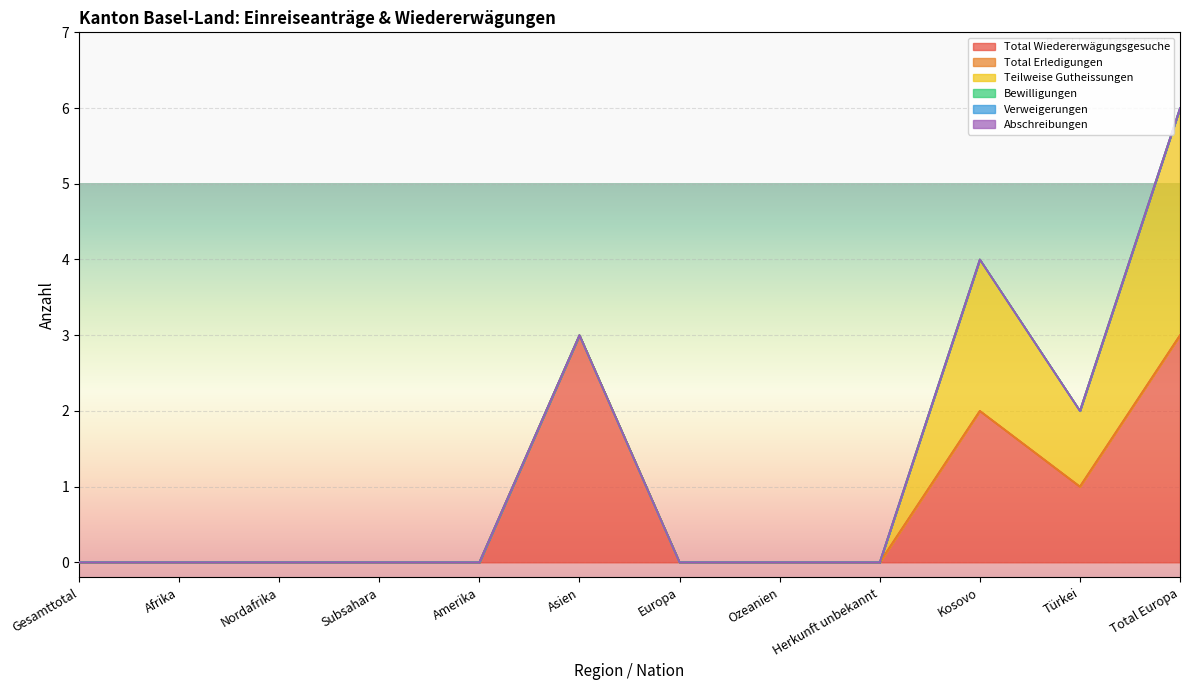

Reading left to right, what are all the values shown in this chart?

Total Wiedererwägungsgesuche: 0	0	0	0	0	3	0	0	0	2	1	3
Total Erledigungen: 0	0	0	0	0	0	0	0	0	0	0	0
Teilweise Gutheissungen: 0	0	0	0	0	0	0	0	0	2	1	3
Bewilligungen: 0	0	0	0	0	0	0	0	0	0	0	0
Verweigerungen: 0	0	0	0	0	0	0	0	0	0	0	0
Abschreibungen: 0	0	0	0	0	0	0	0	0	0	0	0